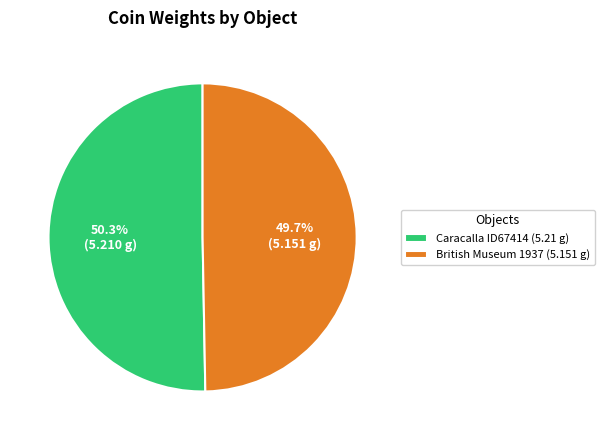

Count the number of slices in the pie.

2